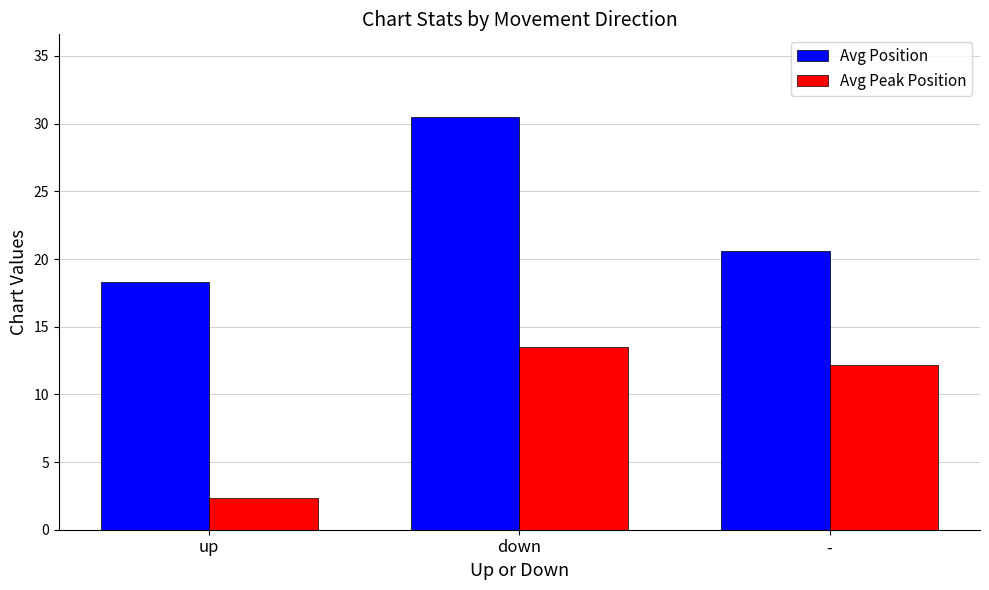

Which series has the largest total across all categories?

Avg Position